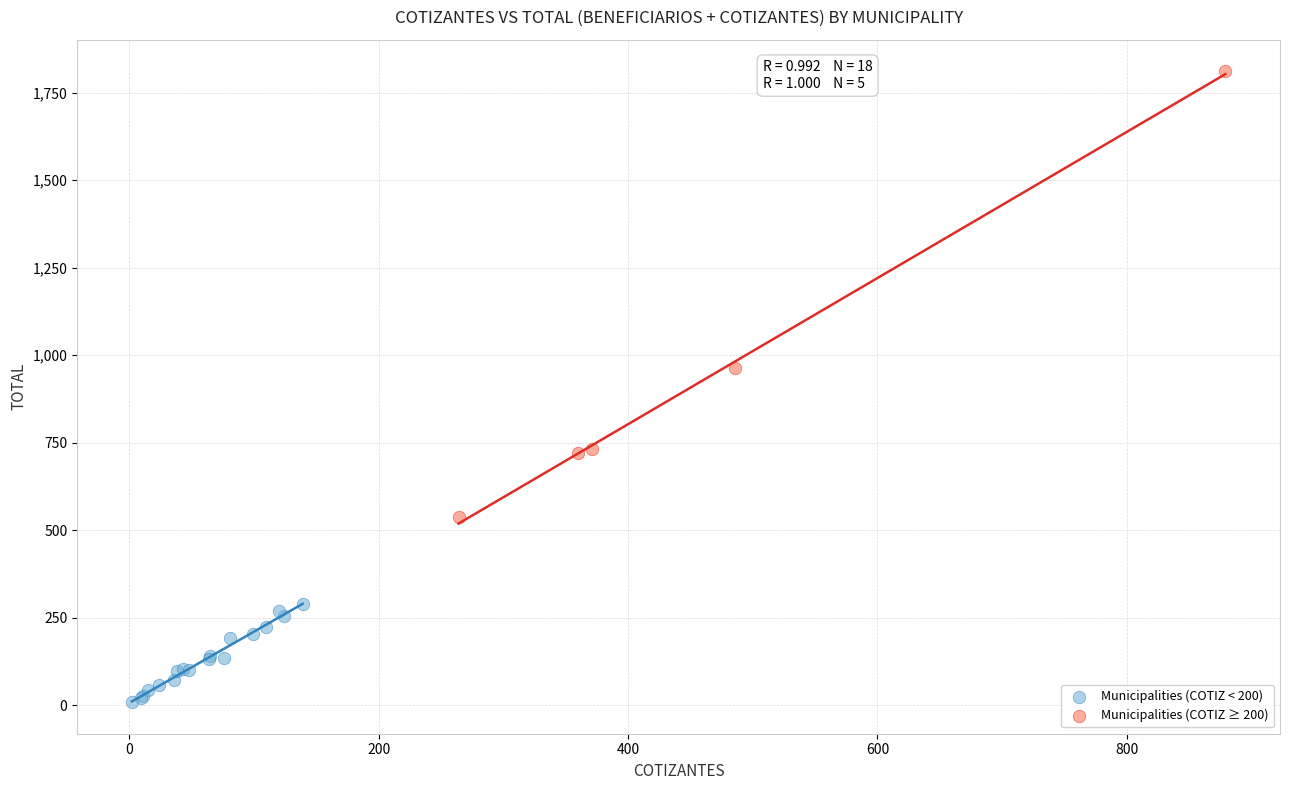

Which series reaches the minimum Y coordinate?

Municipalities (COTIZ < 200)